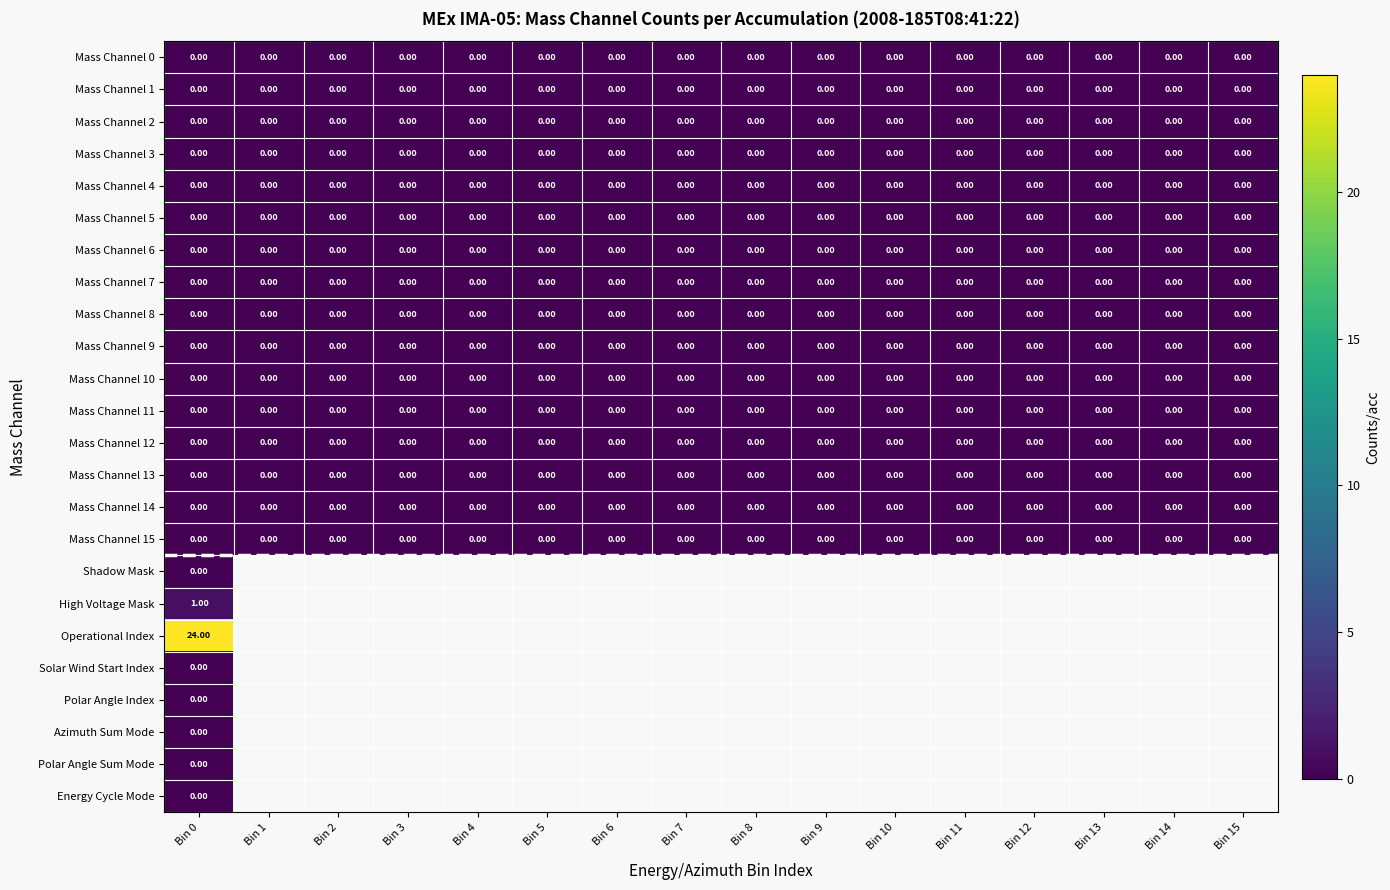

Rank the series by their maximum value, from lowest to highest.

Mass Channel 0, Mass Channel 1, Mass Channel 2, Mass Channel 3, Mass Channel 4, Mass Channel 5, Mass Channel 6, Mass Channel 7, Mass Channel 8, Mass Channel 9, Mass Channel 10, Mass Channel 11, Mass Channel 12, Mass Channel 13, Mass Channel 14, Mass Channel 15, Shadow Mask, Solar Wind Start Index, Polar Angle Index, Azimuth Sum Mode, Polar Angle Sum Mode, Energy Cycle Mode, High Voltage Mask, Operational Index